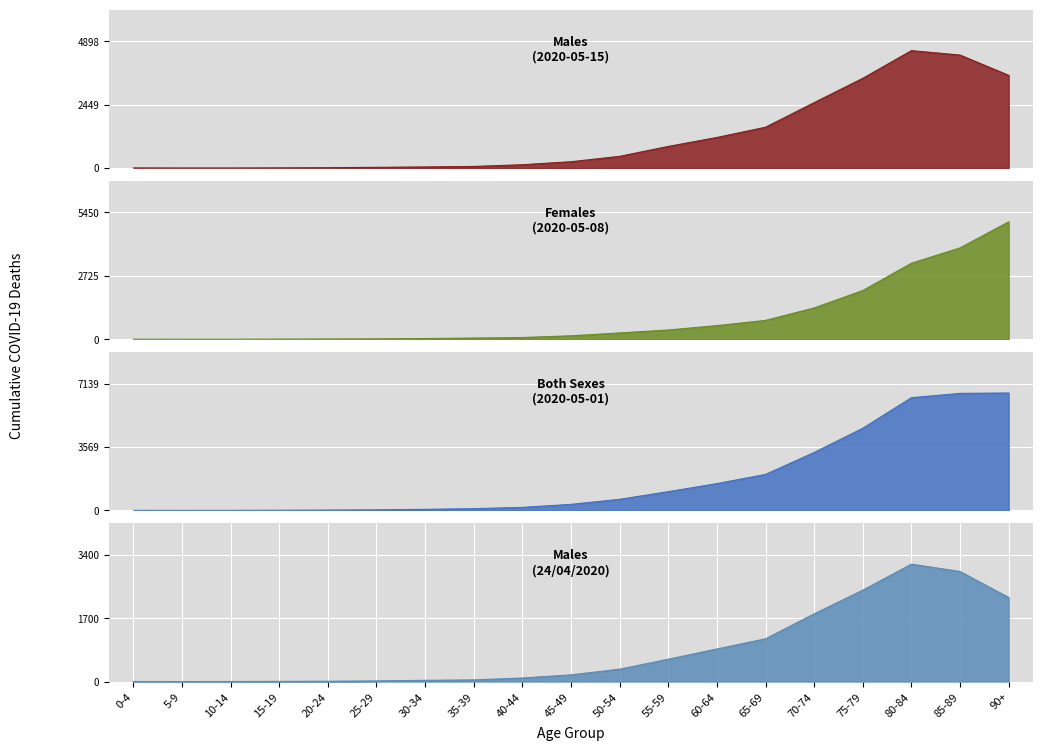

Reading left to right, list all the values displayed in this chart.

Males (2020-05-15): 2	0	0	5	12	27	43	61	128	244	452	835	1181	1577	2527	3466	4536	4365	3581
Females (2020-05-08): 1	0	0	4	9	16	28	49	73	146	270	396	584	808	1345	2093	3267	3926	5047
Both sexes (2020-05-01): 2	0	1	8	17	33	59	96	169	339	624	1054	1508	2025	3261	4626	6345	6588	6611
Males (24/04/2020): 1	0	1	5	8	17	33	44	95	179	332	599	874	1146	1817	2451	3149	2951	2254